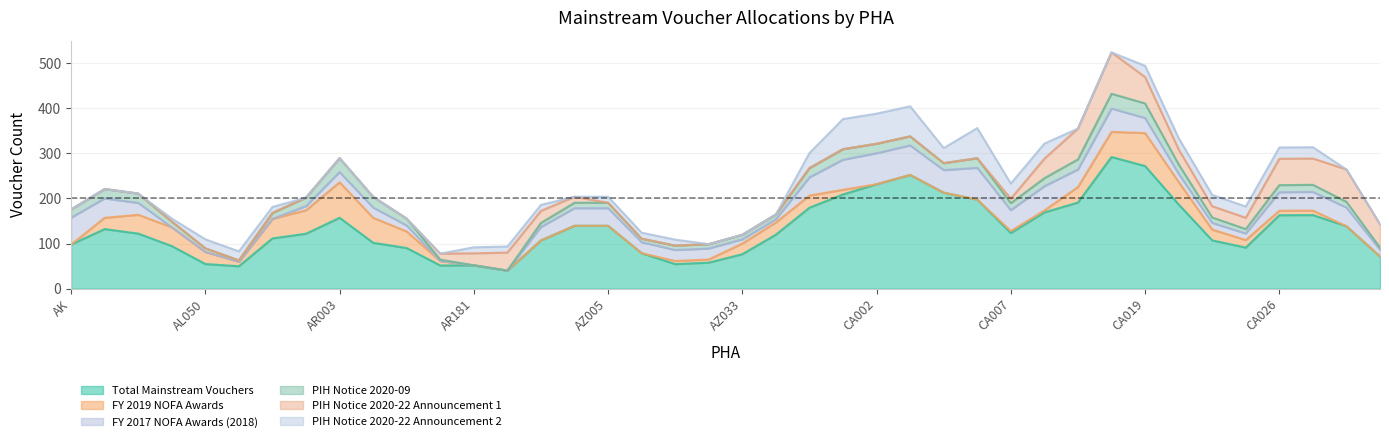

What is the label of the 21st point from the right?

AZ031